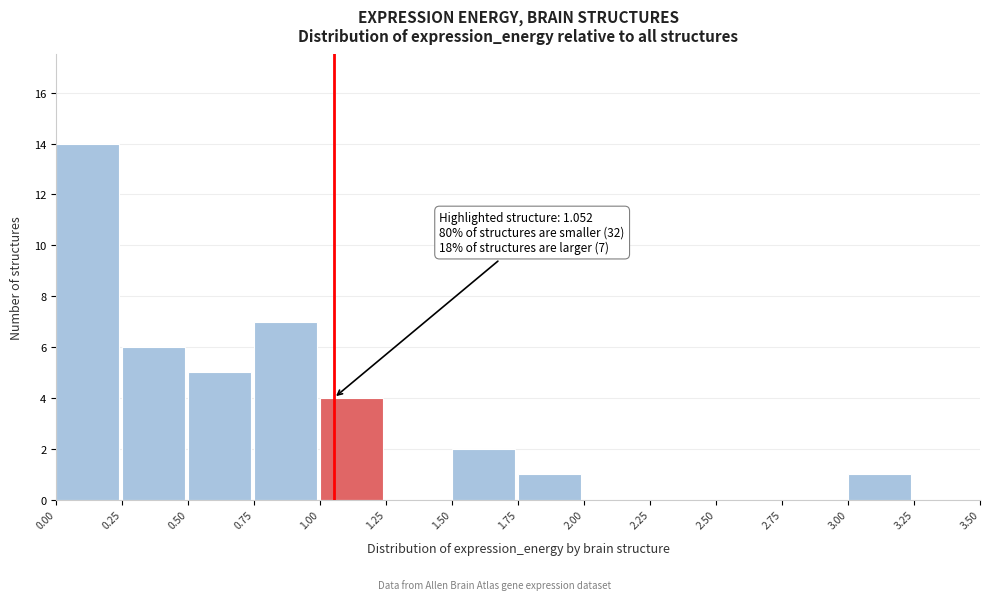

Which range on the x-axis has the tallest bar?

0.00 to 0.25